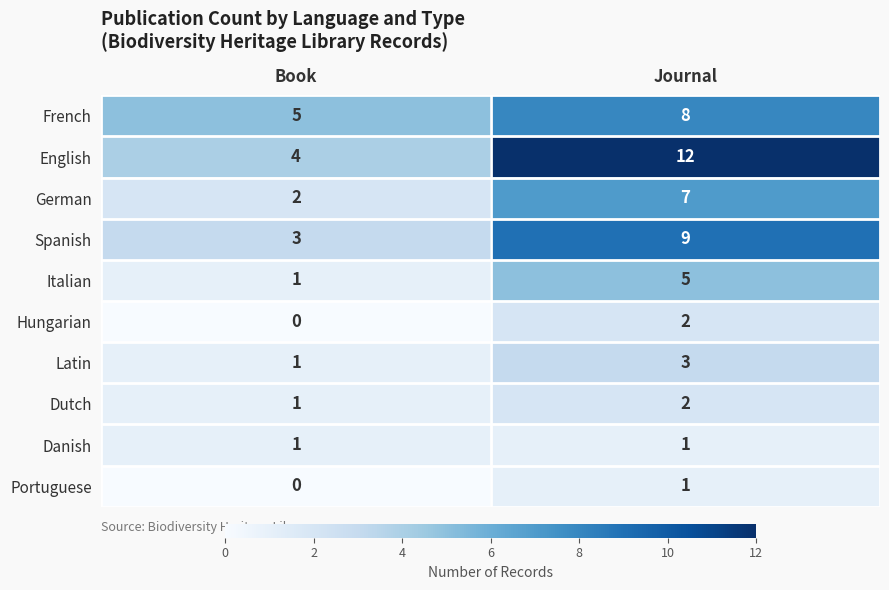

At which category is the sum across all series the highest?

Journal